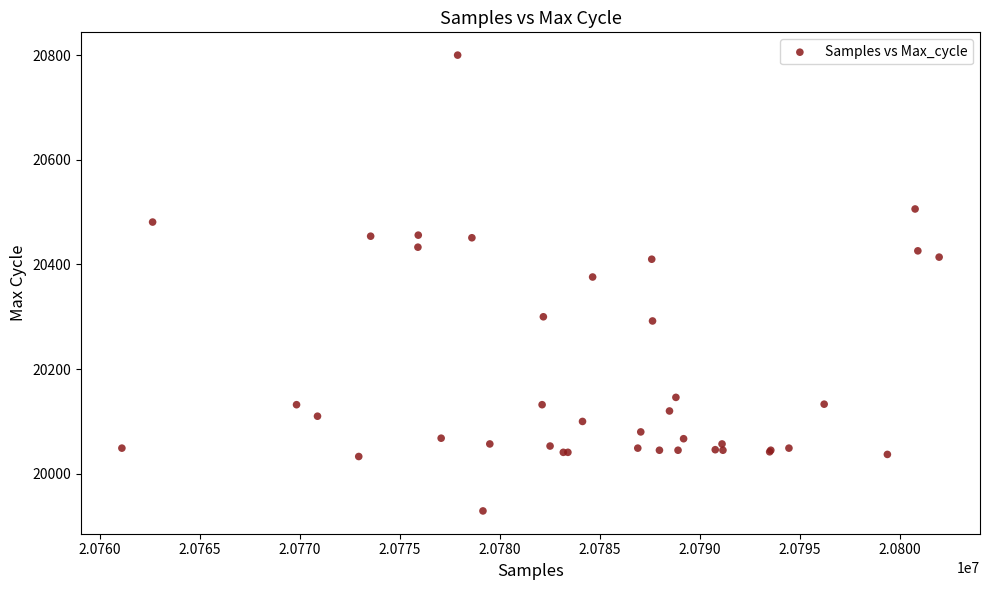

What Y value in the scatter plot is closest to 20364?

20376